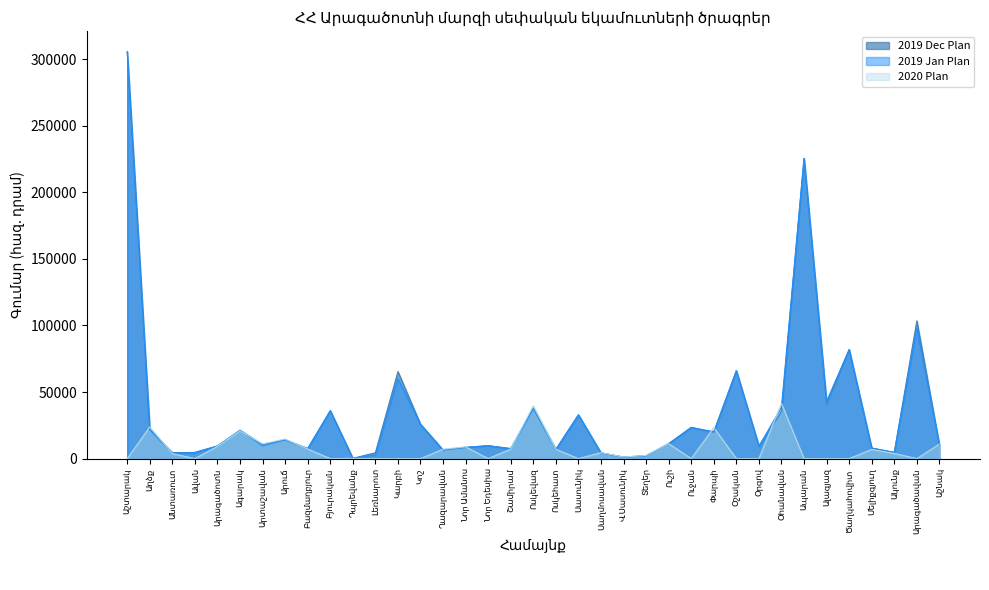

Where is the first local maximum for 2020 Plan?

Աղձք